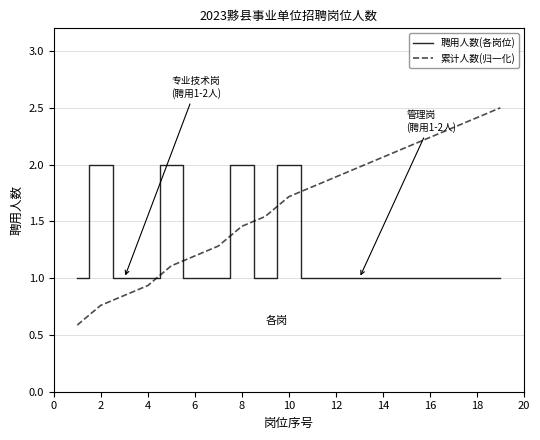

True or false: 累计人数(归一化) has more than 1 interior local peaks.

False